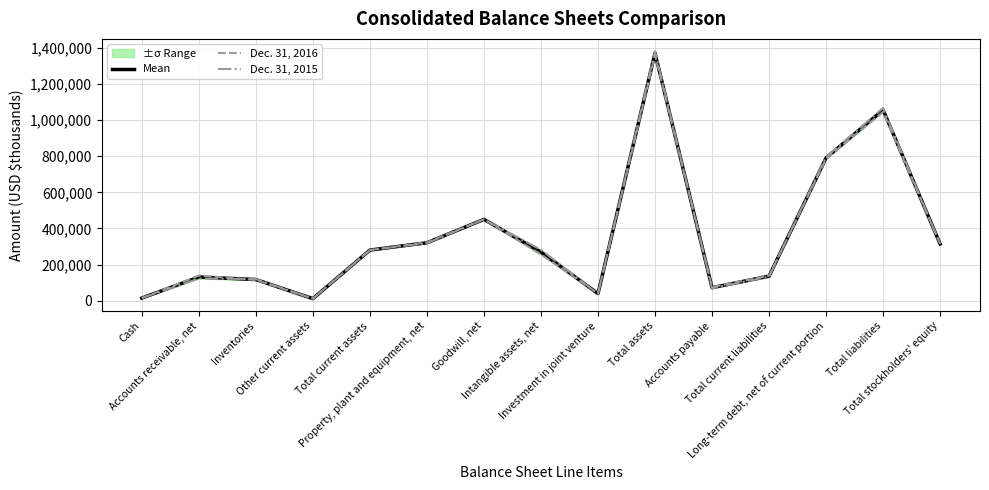

Reading left to right, extract all data points from this chart.

Mean: 14746.0	131276.0	117343.5	11660.0	280368.0	320960.5	450104.5	269075.0	39578.0	1370476.5	72410.0	135983.5	790556.5	1055936.5	314540.0
Dec. 31, 2016: 14405.0	139547.0	114851.0	11752.0	280555.0	322953.0	450311.0	255981.0	40694.0	1360386.0	75719.0	138616.0	785713.0	1045187.0	315199.0
Dec. 31, 2015: 15087.0	123005.0	119836.0	11568.0	280181.0	318968.0	449898.0	282169.0	38462.0	1380567.0	69101.0	133351.0	795400.0	1066686.0	313881.0